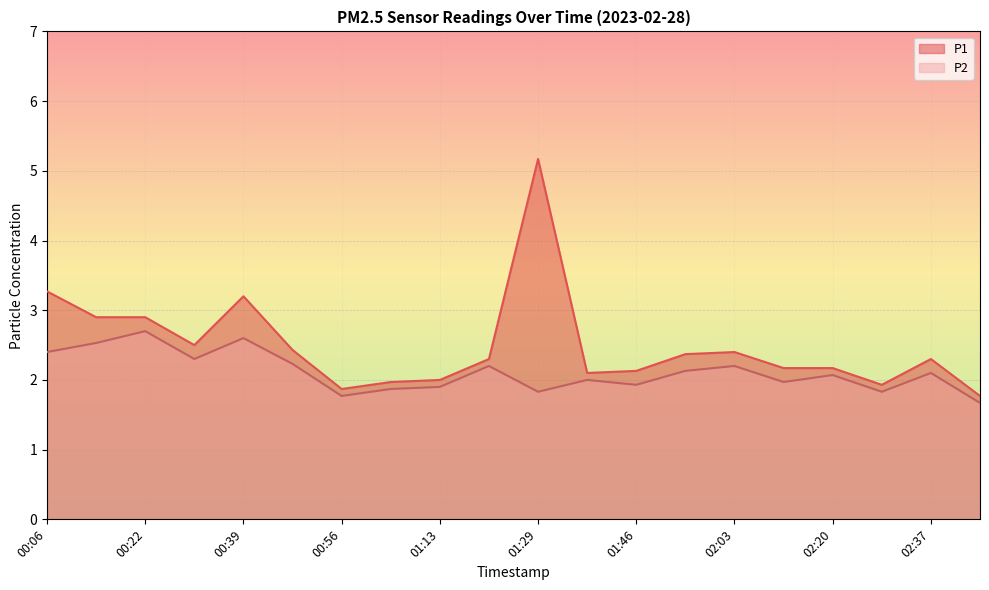

Reading left to right, transcribe all the data shown in this chart.

P1: 3.3	2.9	2.9	2.5	3.2	2.4	1.9	2.0	2.0	2.3	5.2	2.1	2.1	2.4	2.4	2.2	2.2	1.9	2.3	1.8
P2: 2.4	2.5	2.7	2.3	2.6	2.2	1.8	1.9	1.9	2.2	1.8	2.0	1.9	2.1	2.2	2.0	2.1	1.8	2.1	1.7